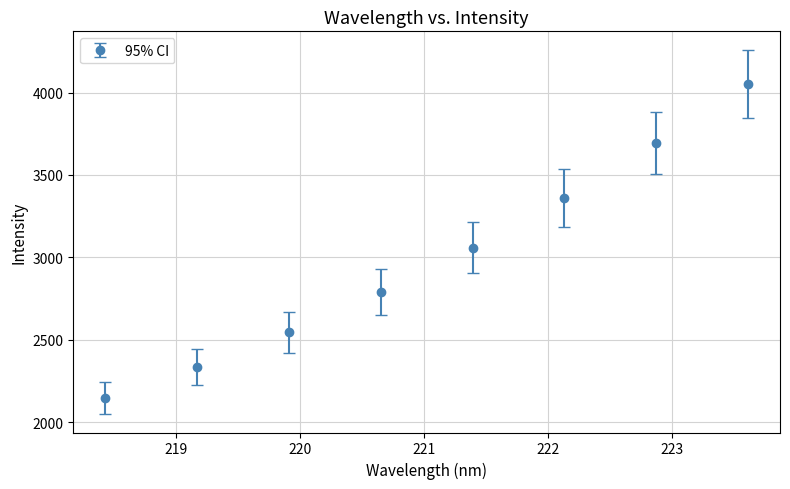

What is the minimum value shown in the chart?

2146.7